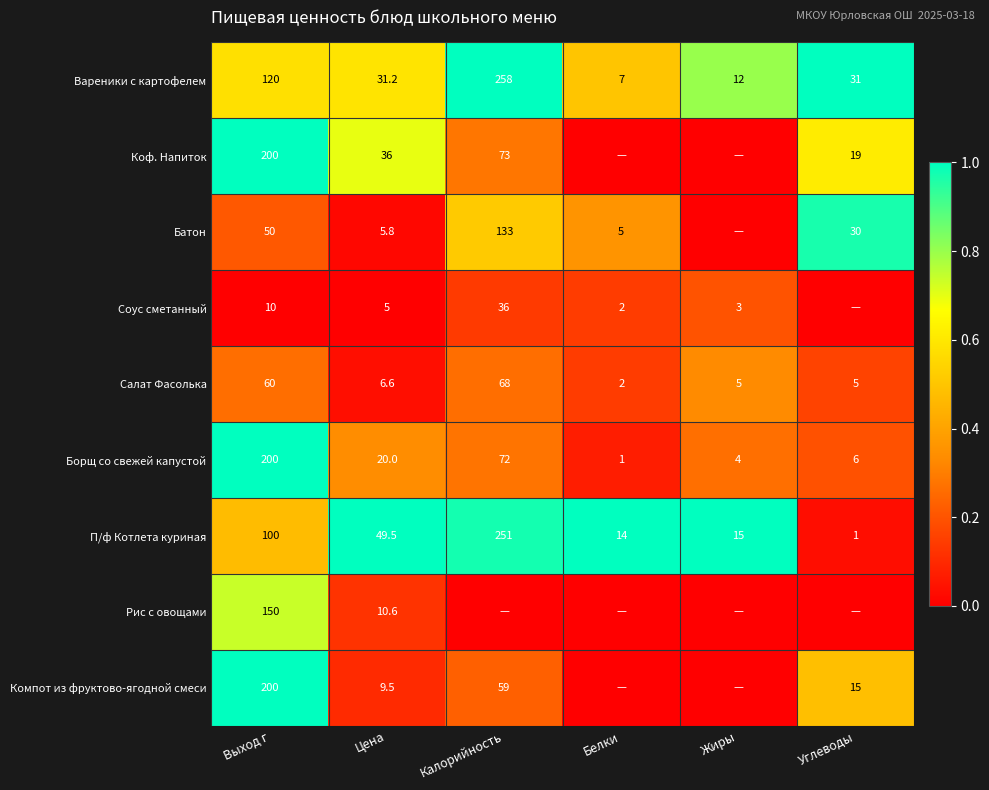

What is the total value across all series at Цена?

174.2